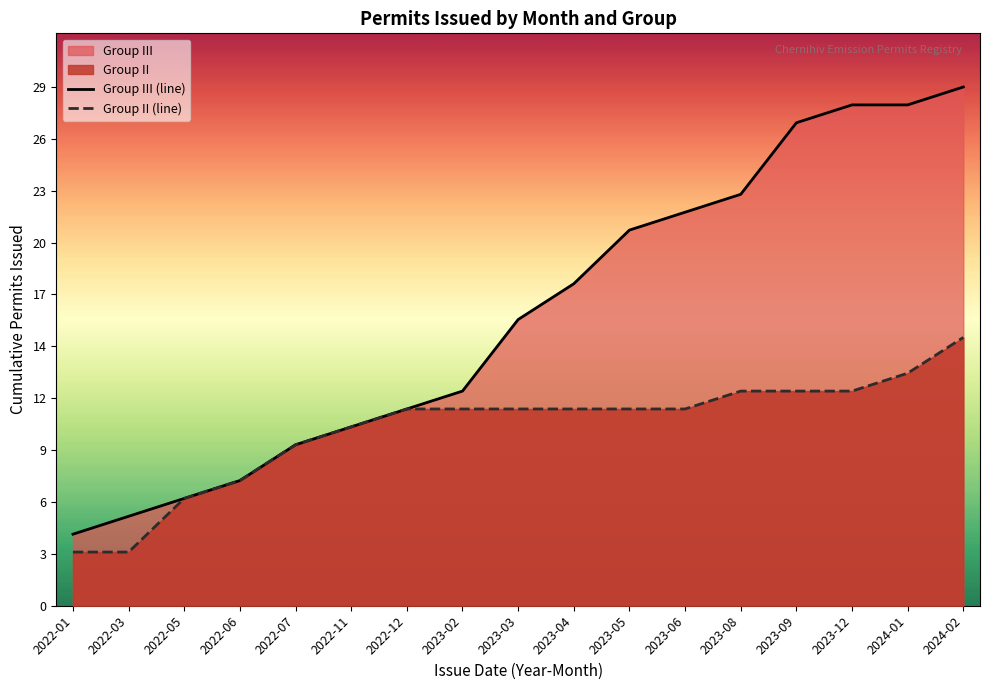

What position from the right is 2022-03?

16